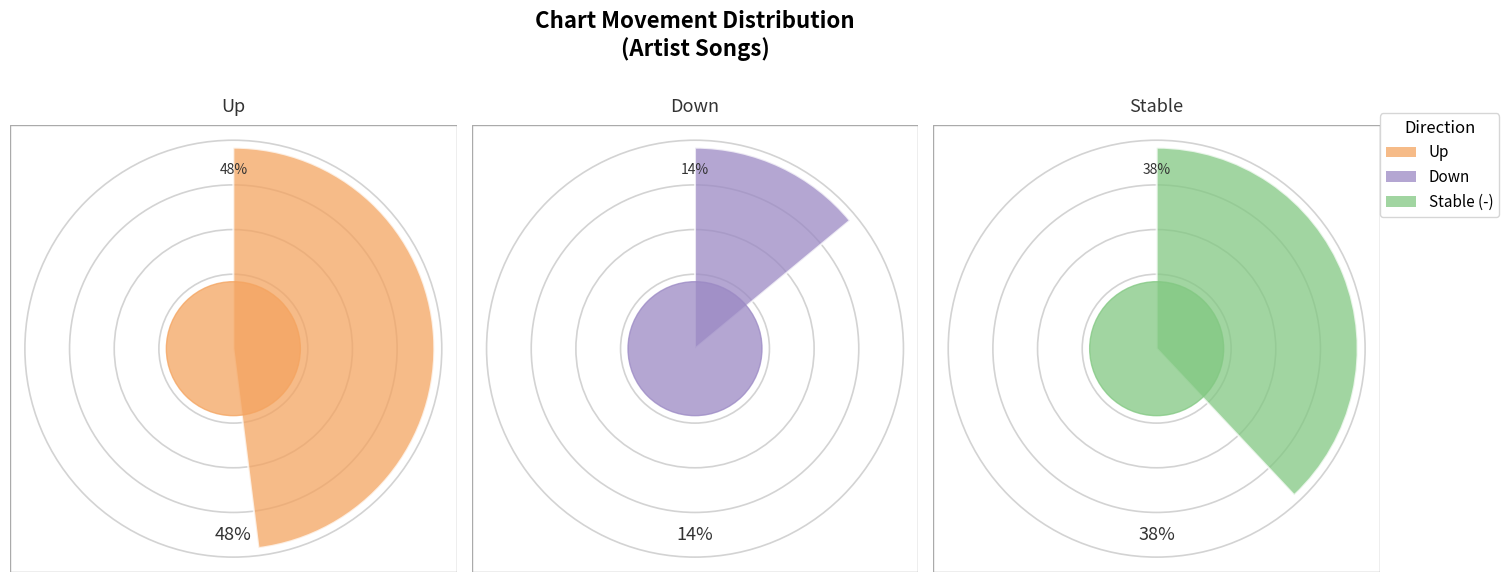

Which category has the smallest portion of the pie?

down